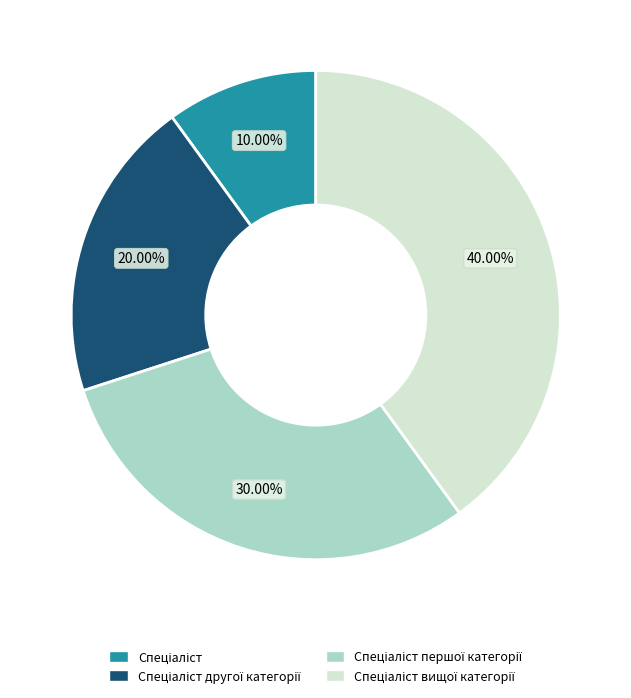

Is there a majority slice in this chart?

No